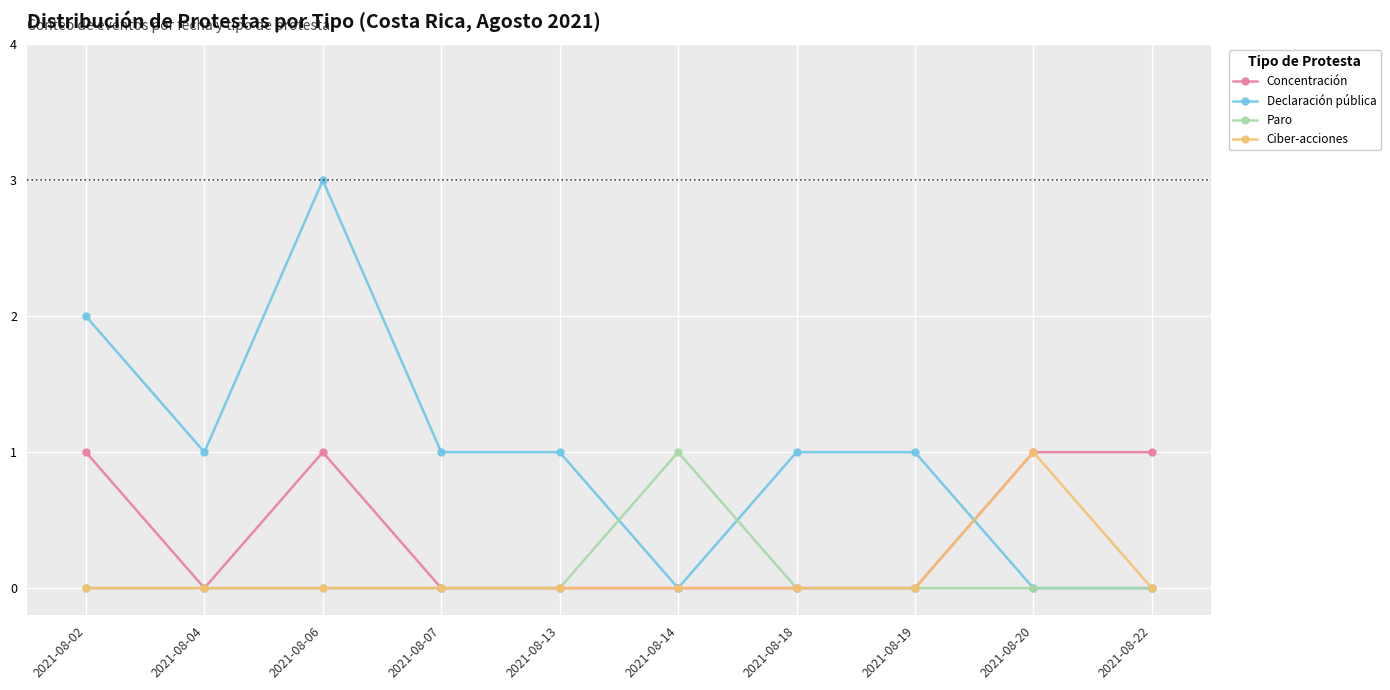

Reading right to left, transcribe all the data shown in this chart.

Concentración: 1	1	0	0	0	0	0	1	0	1
Declaración pública: 0	0	1	1	0	1	1	3	1	2
Paro: 0	0	0	0	1	0	0	0	0	0
Ciber-acciones: 0	1	0	0	0	0	0	0	0	0